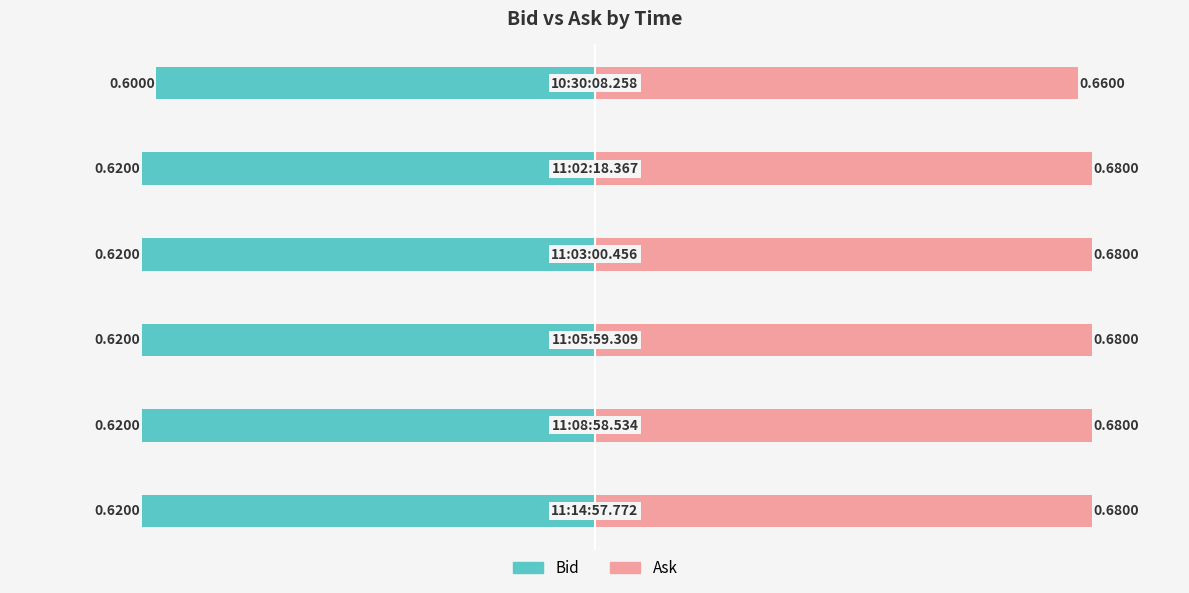

What is the approximate value of Ask at 4?

0.7